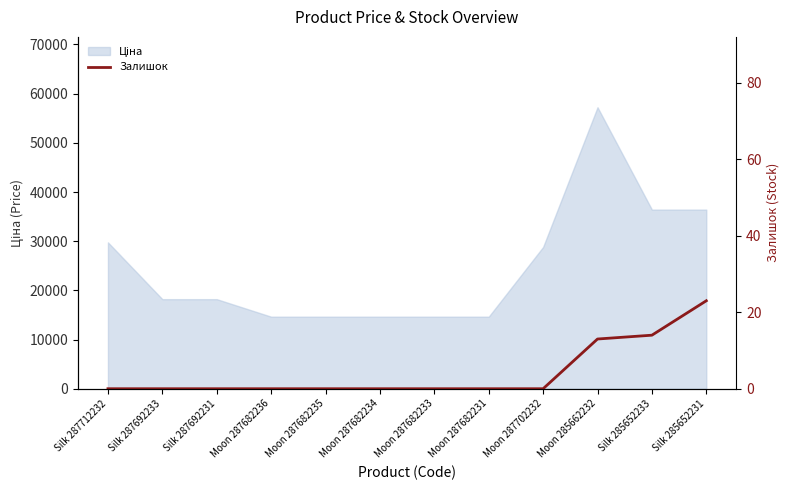

What is the sum of all values?

50